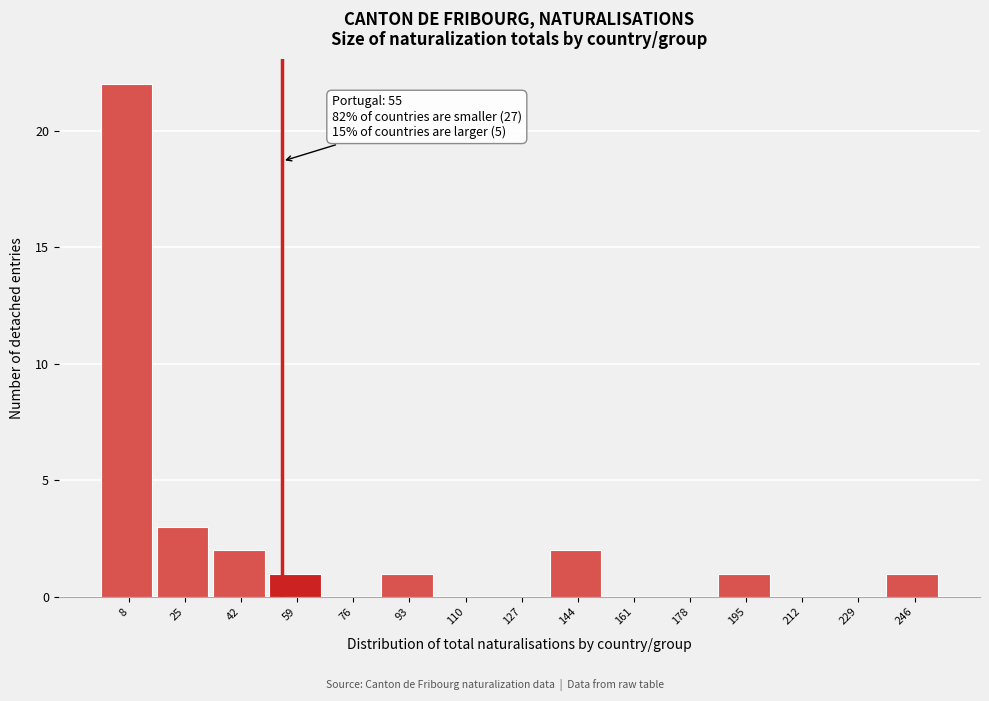

Which range on the x-axis has the tallest bar?

0 to 17